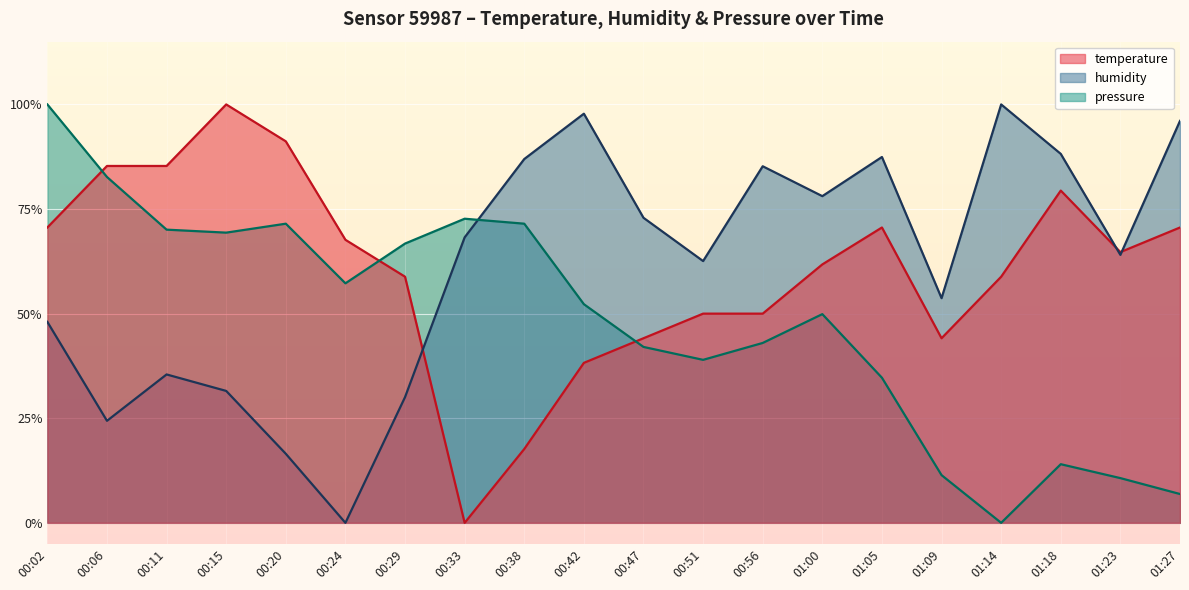

Is the value of pressure at 00:38 greater than the value of temperature at 00:47?

Yes